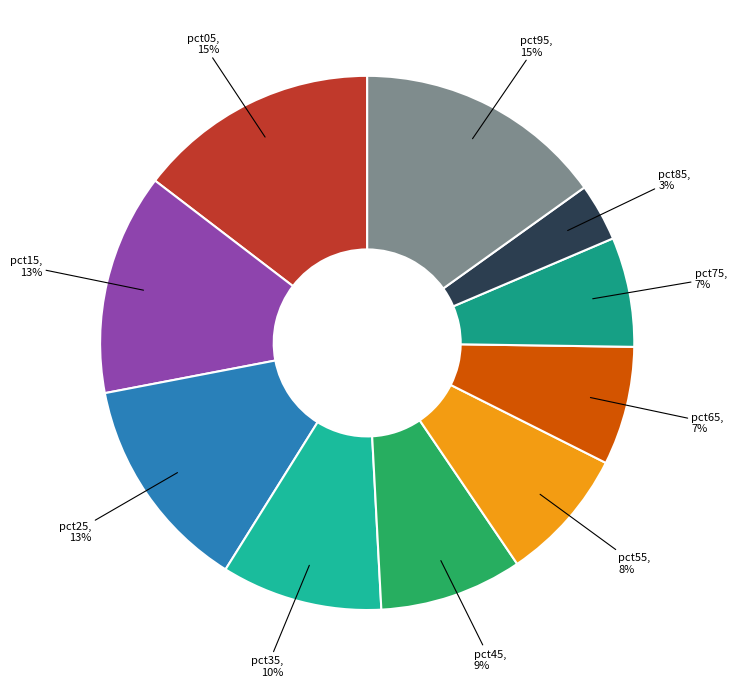

To the nearest percent, what is the difference between the largest and smallest slice percentages?

12%